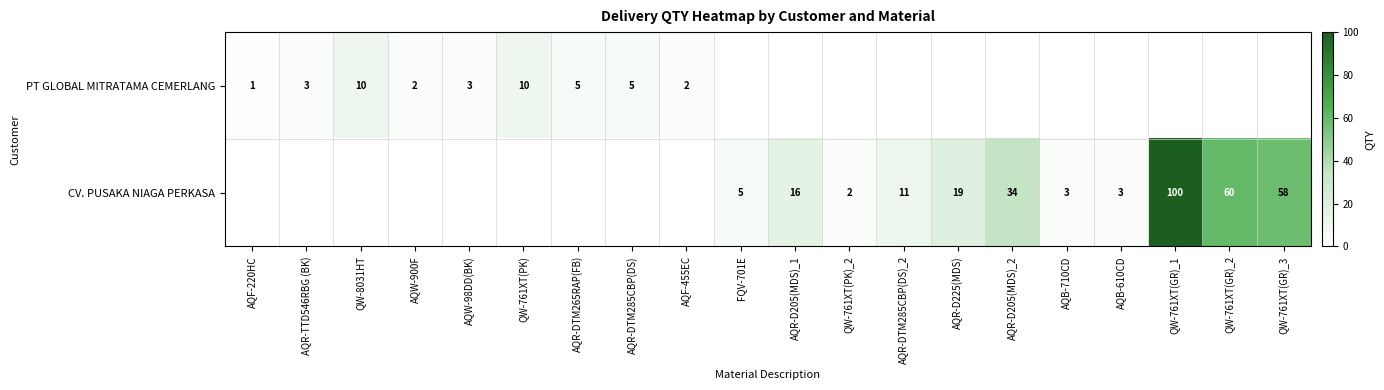

Is it true that CV. PUSAKA NIAGA PERKASA equals 1 at QW-761XT(PK)_2?

False